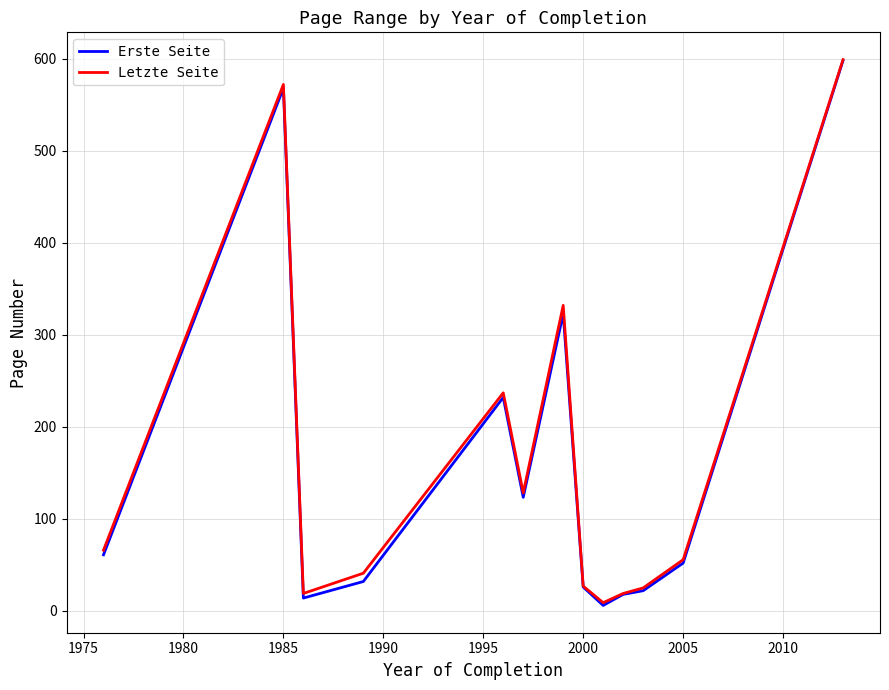

Does the chart display data point markers on the line(s)?

No